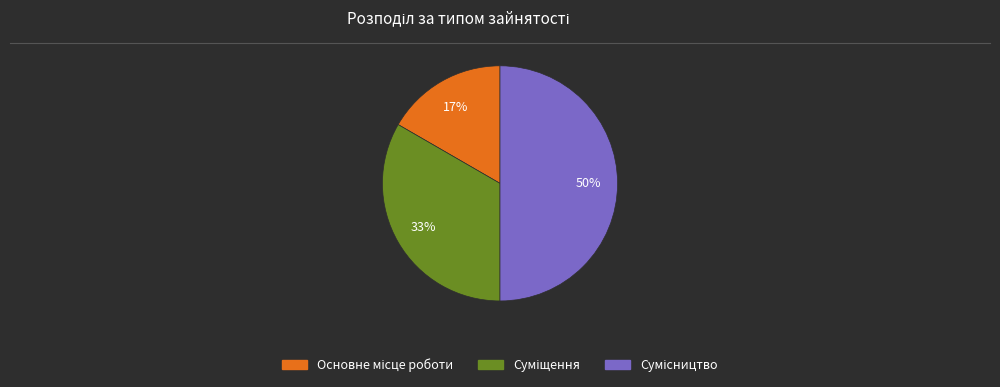

To the nearest percent, what is the difference between the largest and smallest slice percentages?

33%